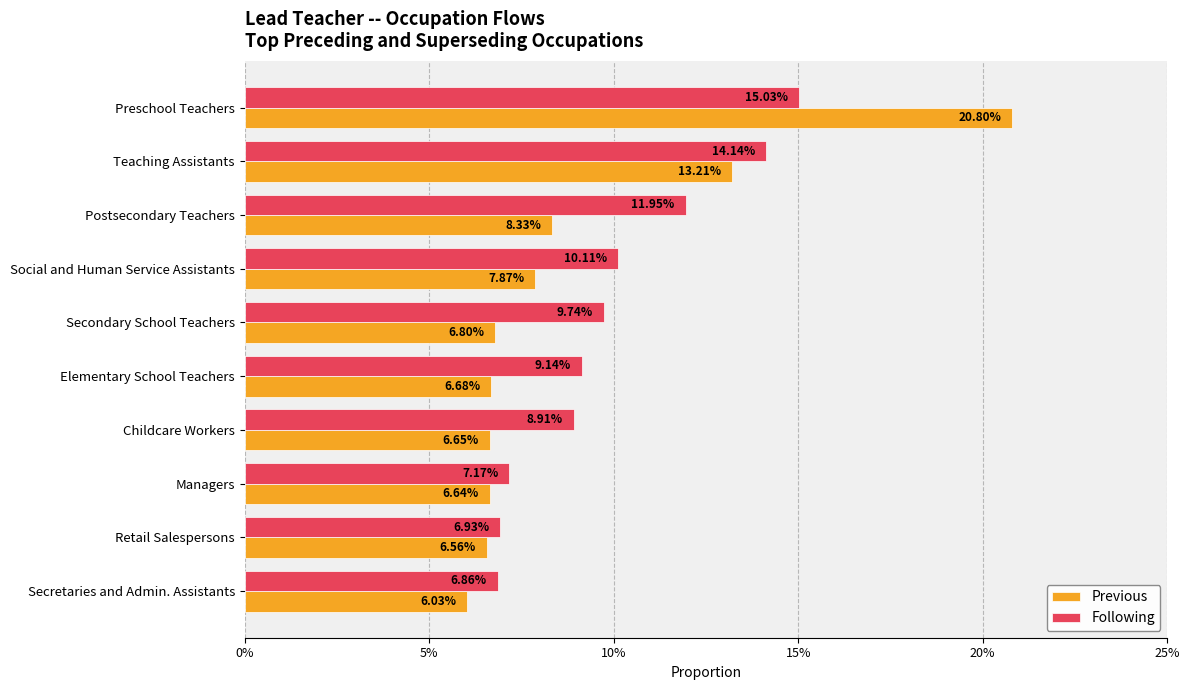

What is the average value of the Previous series?

0.1